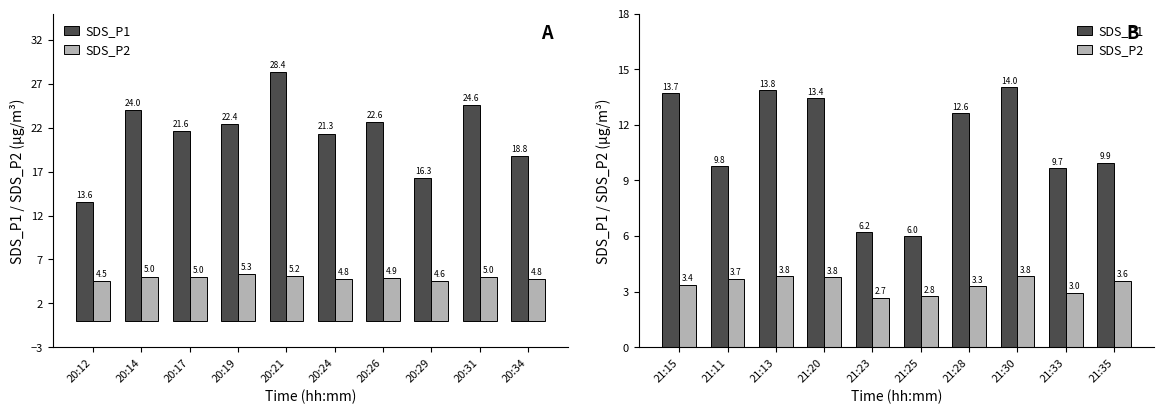

What is the difference between the maximum and minimum values in the SDS_P1 series?

8.0